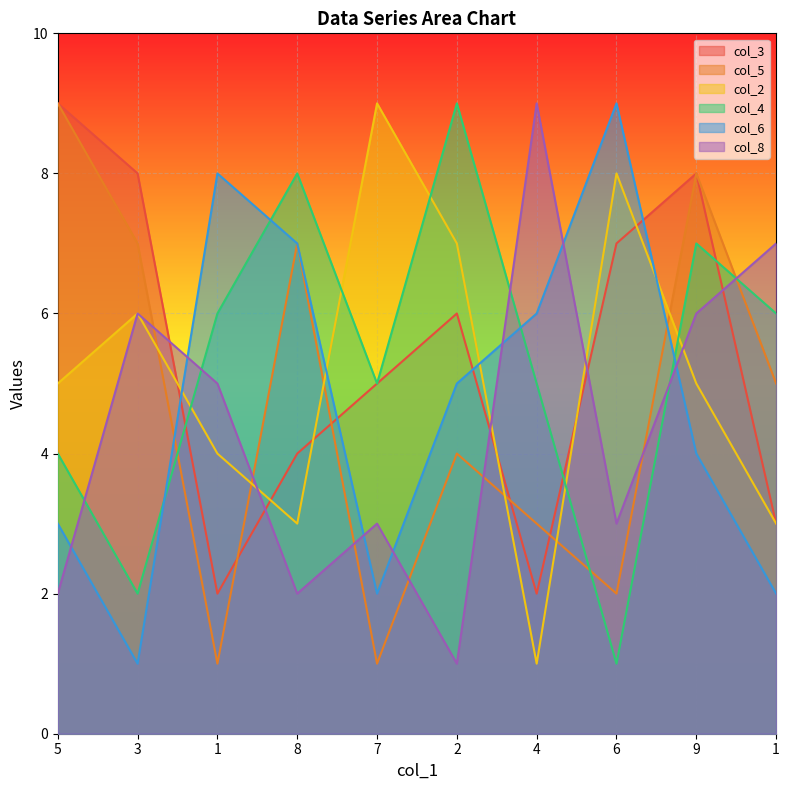

How many data points in col_6 are above 5?

4